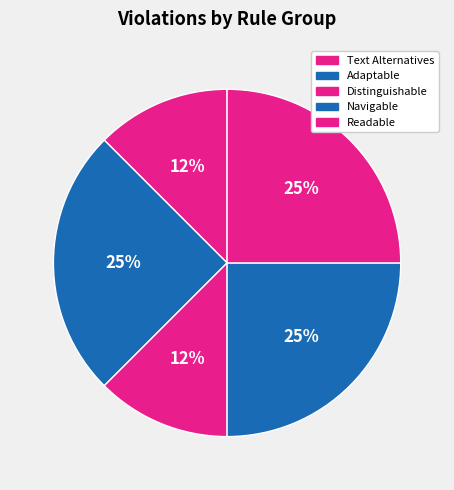

Count the number of slices in the pie.

5